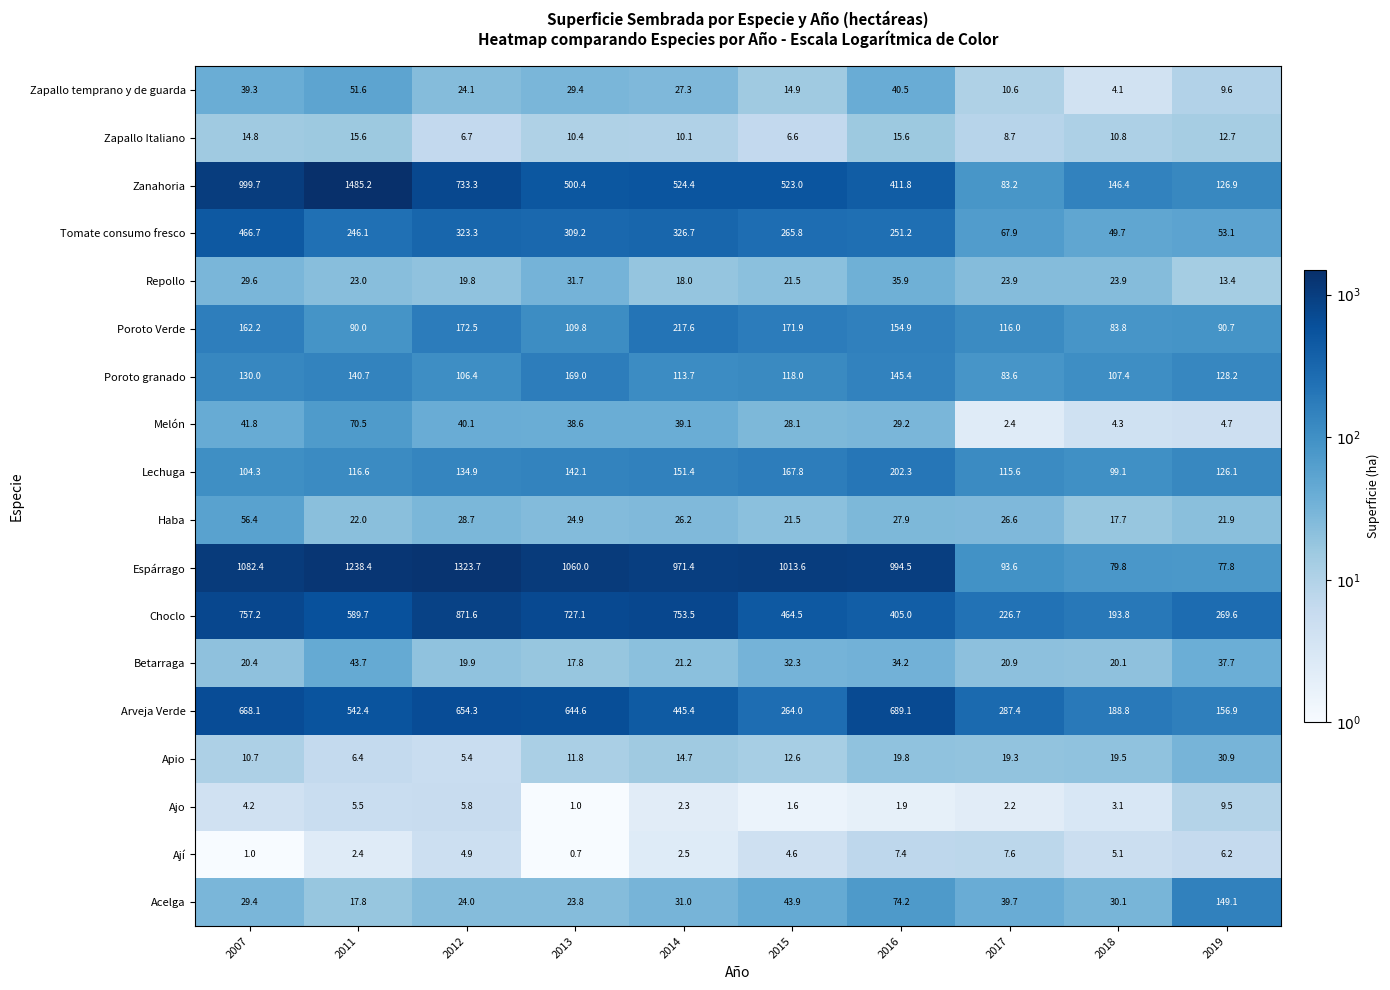

At which label does Choclo reach its minimum?

2018